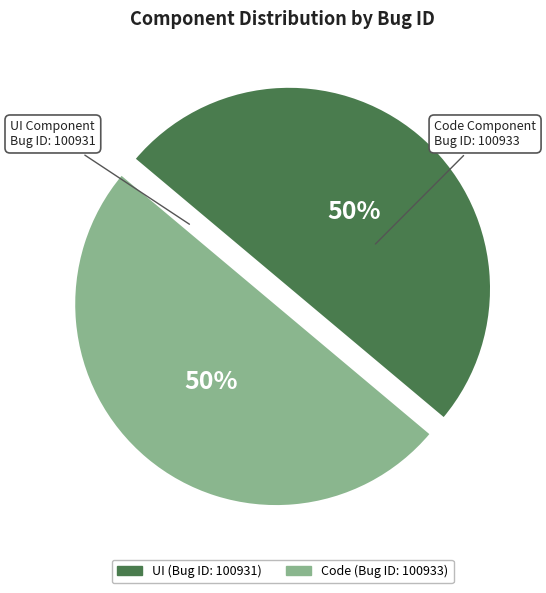

To the nearest percent, what is the combined percentage of UI and Code?

100%